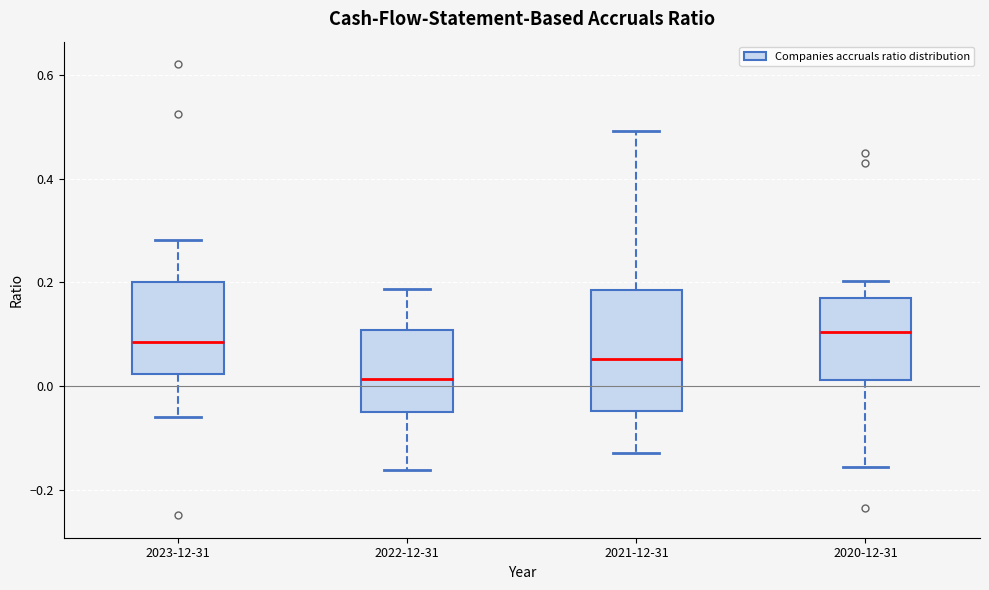

Reading left to right, transcribe this box plot: for each box, give where its median line is, the range the box spans, and where its two whiskers end, as read against the y-axis. The values are not printed on the chart, so give them approximately, as read against the axis.

2023-12-31: median 0.08, box 0.02 to 0.20, whiskers -0.06 to 0.28
2022-12-31: median 0.02, box -0.04 to 0.10, whiskers -0.16 to 0.18
2021-12-31: median 0.06, box -0.04 to 0.18, whiskers -0.12 to 0.50
2020-12-31: median 0.10, box 0.02 to 0.18, whiskers -0.16 to 0.20